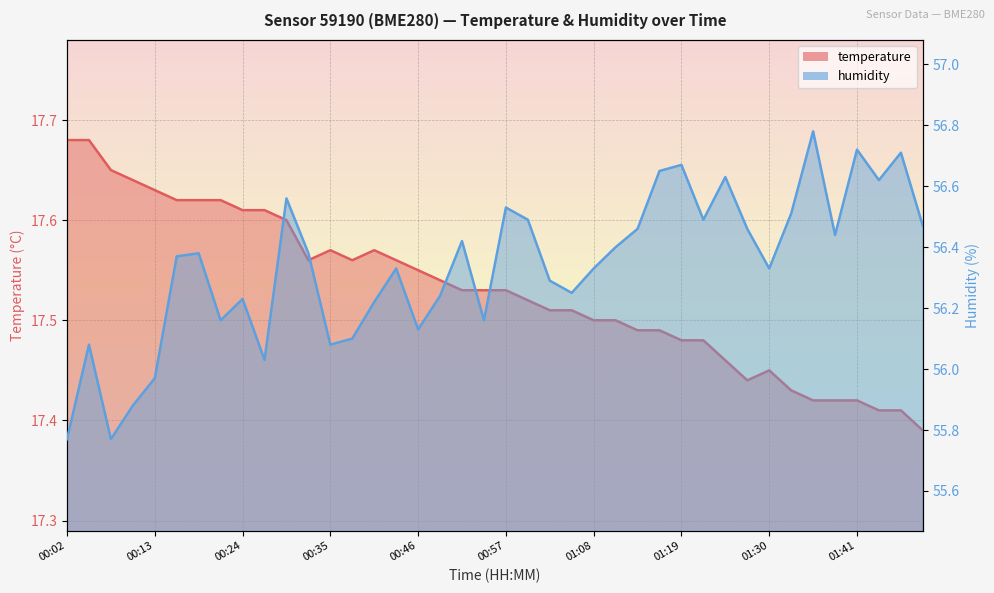

What is the average value of the temperature series?

17.5